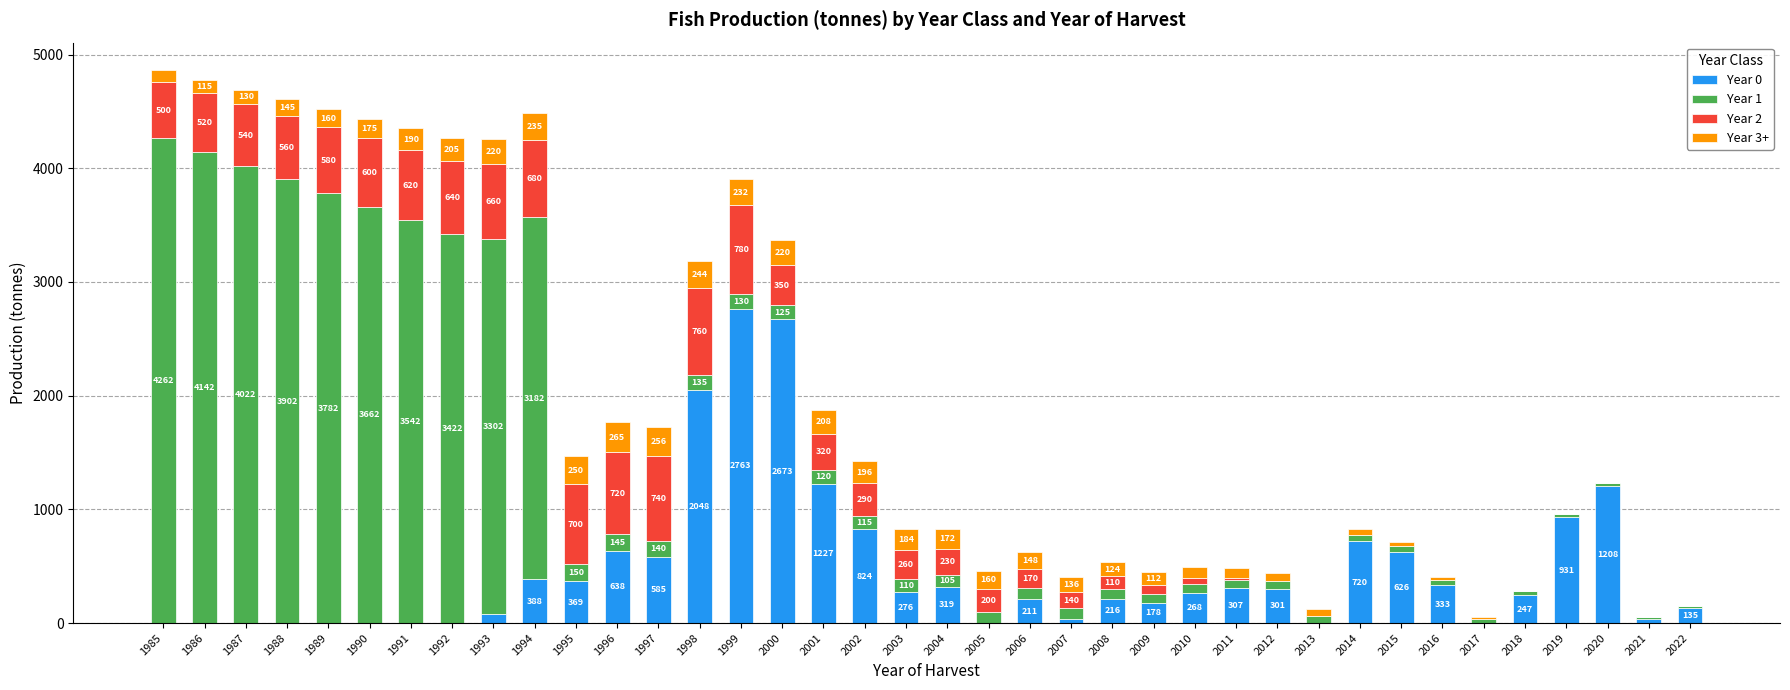

Reading left to right, what are the values for Year 0?

1985=0	1986=0	1987=0	1988=0	1989=0	1990=0	1991=0	1992=0	1993=78	1994=388	1995=369	1996=638	1997=585	1998=2048	1999=2763	2000=2673	2001=1227	2002=824	2003=276	2004=319	2005=0	2006=211	2007=40	2008=216	2009=178	2010=268	2011=307	2012=301	2013=0	2014=720	2015=626	2016=333	2017=0	2018=247	2019=931	2020=1208	2021=34	2022=135